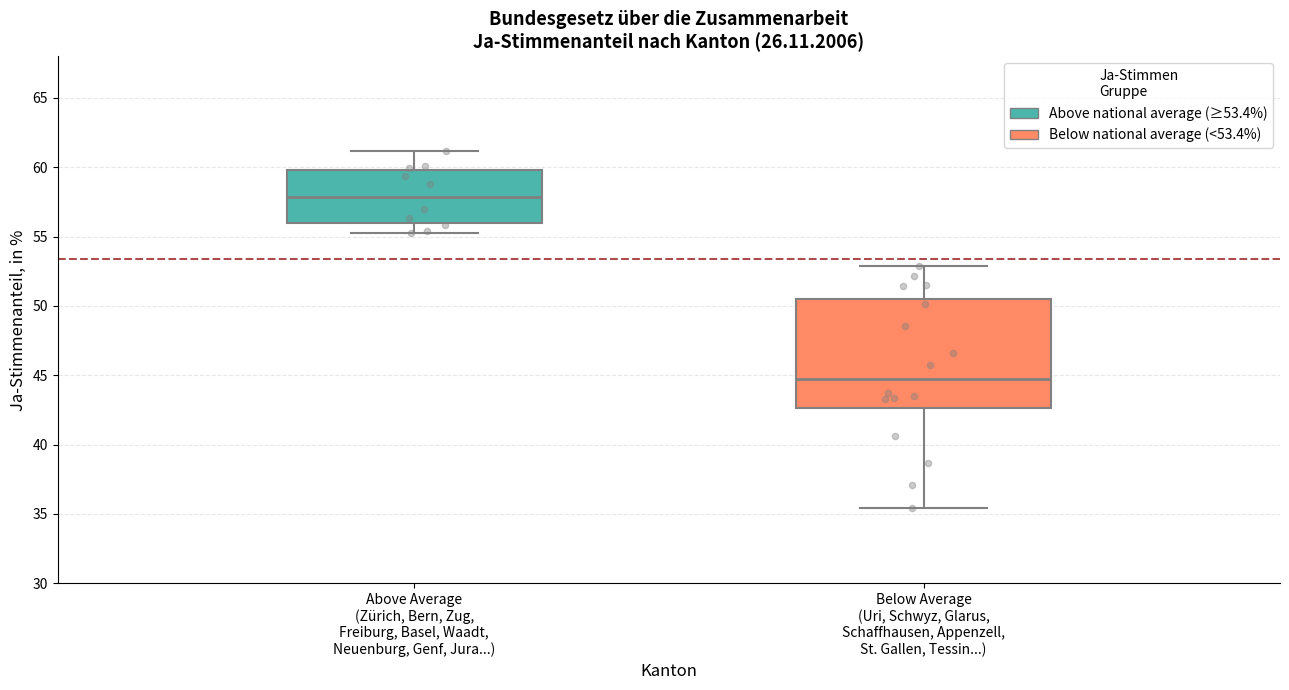

Comparing the boxes themselves (not the whiskers), which one is the tallest?

Below Average (Uri, Schwyz, Glarus, Schaffhausen, Appenzell, St. Gallen, Tessin...)